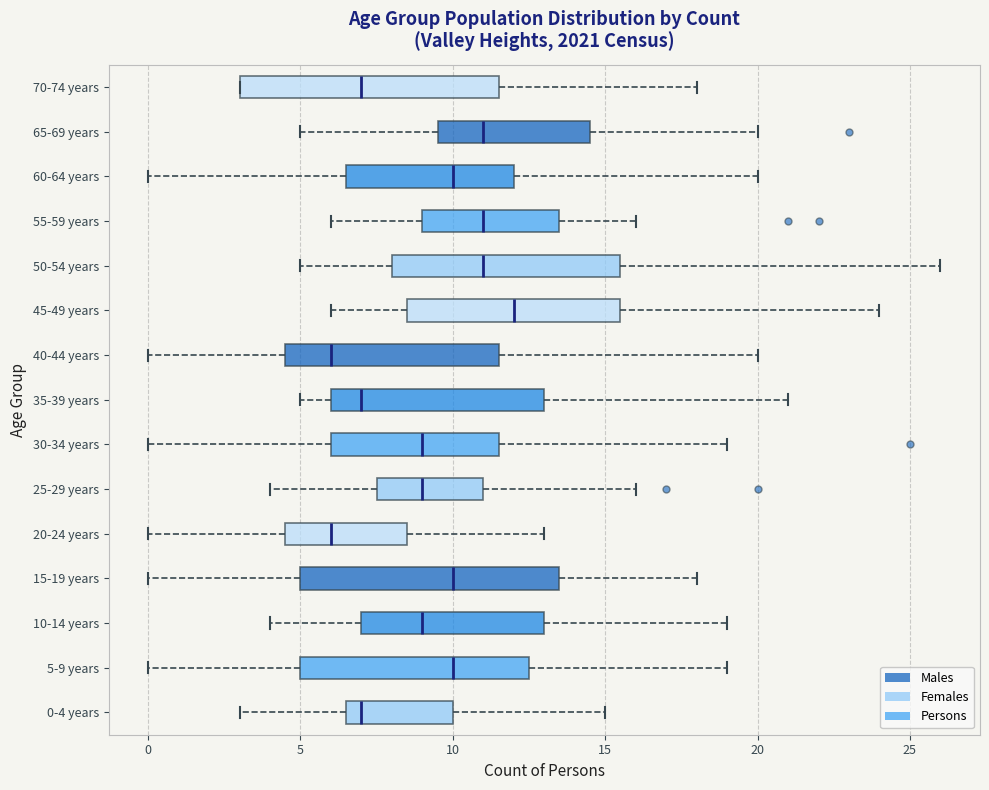

Reading bottom to top, read every box against the x-axis: the position of its median line, the range the box covers, and the ends of its whiskers. The values are not printed on the chart, so give them approximately, as read against the axis.

0-4 years: median 7.0, box 6.5 to 10.0, whiskers 3.0 to 15.0
5-9 years: median 10.0, box 5.0 to 12.5, whiskers 0.0 to 19.0
10-14 years: median 9.0, box 7.0 to 13.0, whiskers 4.0 to 19.0
15-19 years: median 10.0, box 5.0 to 13.5, whiskers 0.0 to 18.0
20-24 years: median 6.0, box 4.5 to 8.5, whiskers 0.0 to 13.0
25-29 years: median 9.0, box 7.5 to 11.0, whiskers 4.0 to 16.0
30-34 years: median 9.0, box 6.0 to 11.5, whiskers 0.0 to 19.0
35-39 years: median 7.0, box 6.0 to 13.0, whiskers 5.0 to 21.0
40-44 years: median 6.0, box 4.5 to 11.5, whiskers 0.0 to 20.0
45-49 years: median 12.0, box 8.5 to 15.5, whiskers 6.0 to 24.0
50-54 years: median 11.0, box 8.0 to 15.5, whiskers 5.0 to 26.0
55-59 years: median 11.0, box 9.0 to 13.5, whiskers 6.0 to 16.0
60-64 years: median 10.0, box 6.5 to 12.0, whiskers 0.0 to 20.0
65-69 years: median 11.0, box 9.5 to 14.5, whiskers 5.0 to 20.0
70-74 years: median 7.0, box 3.0 to 11.5, whiskers 3.0 to 18.0